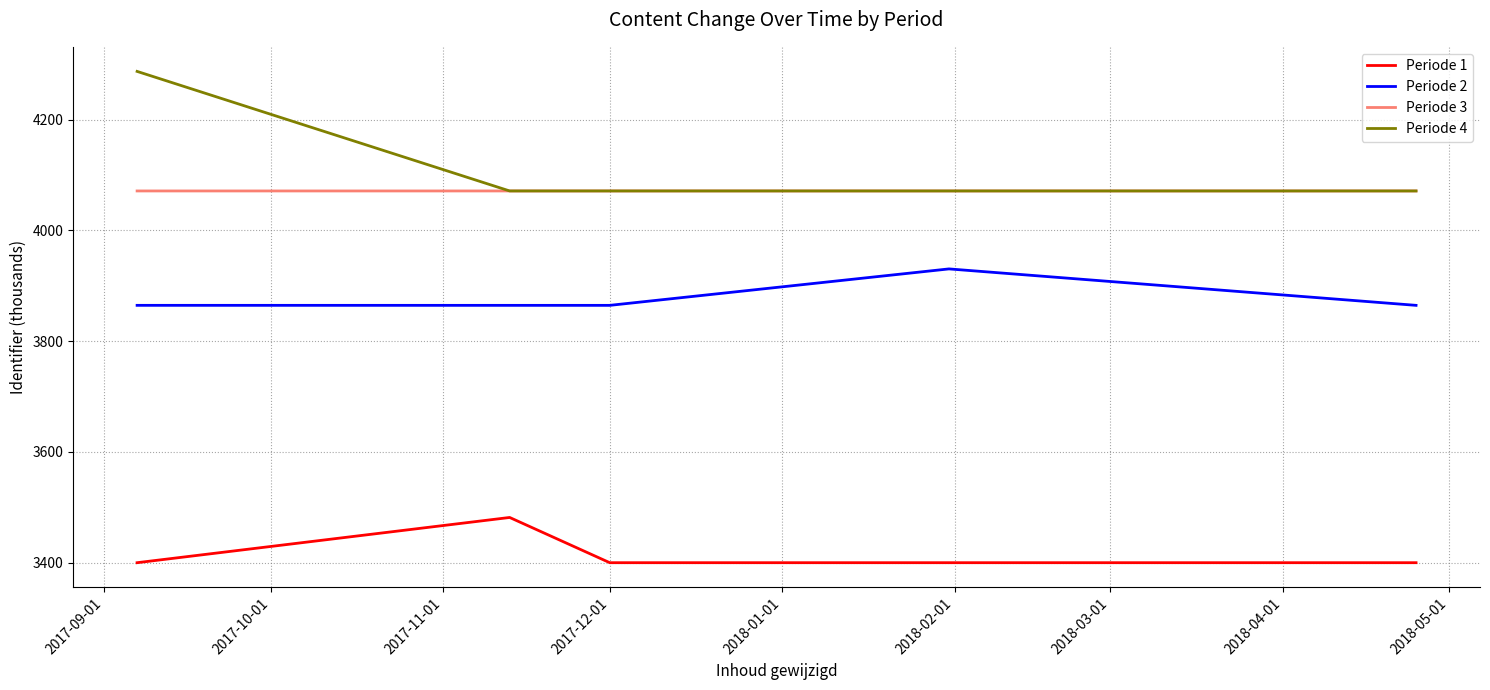

List the series in order of their peak value, highest first.

Periode 4, Periode 3, Periode 2, Periode 1